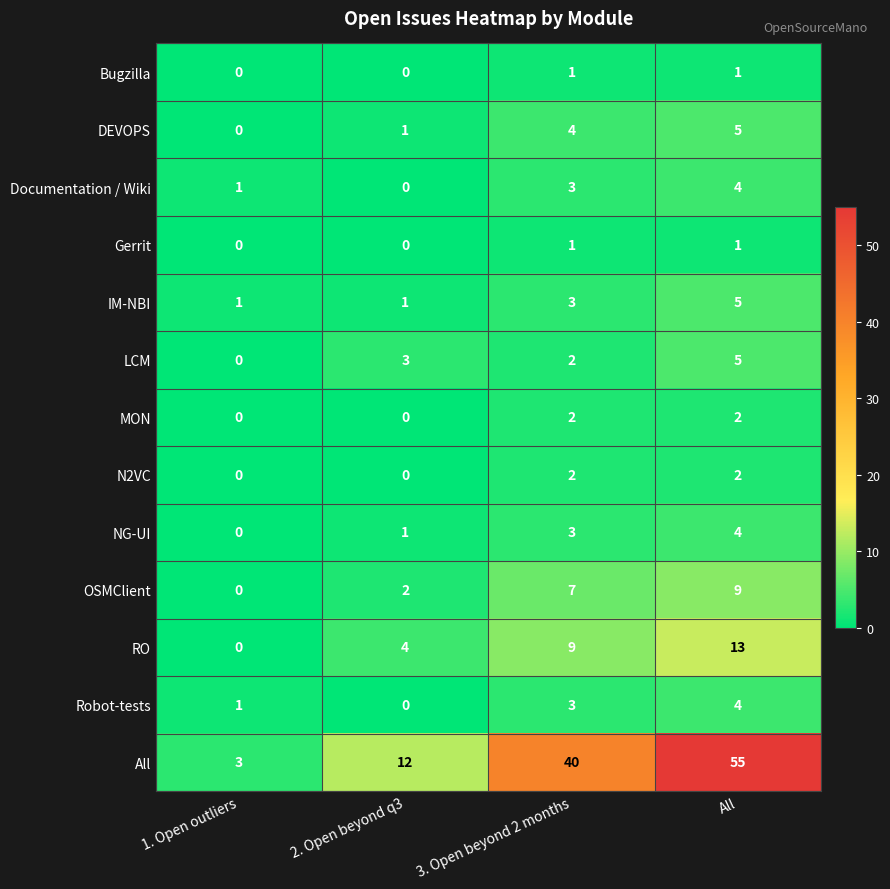

List the labels in order of LCM value, largest first.

All, 2. Open beyond q3, 3. Open beyond 2 months, 1. Open outliers